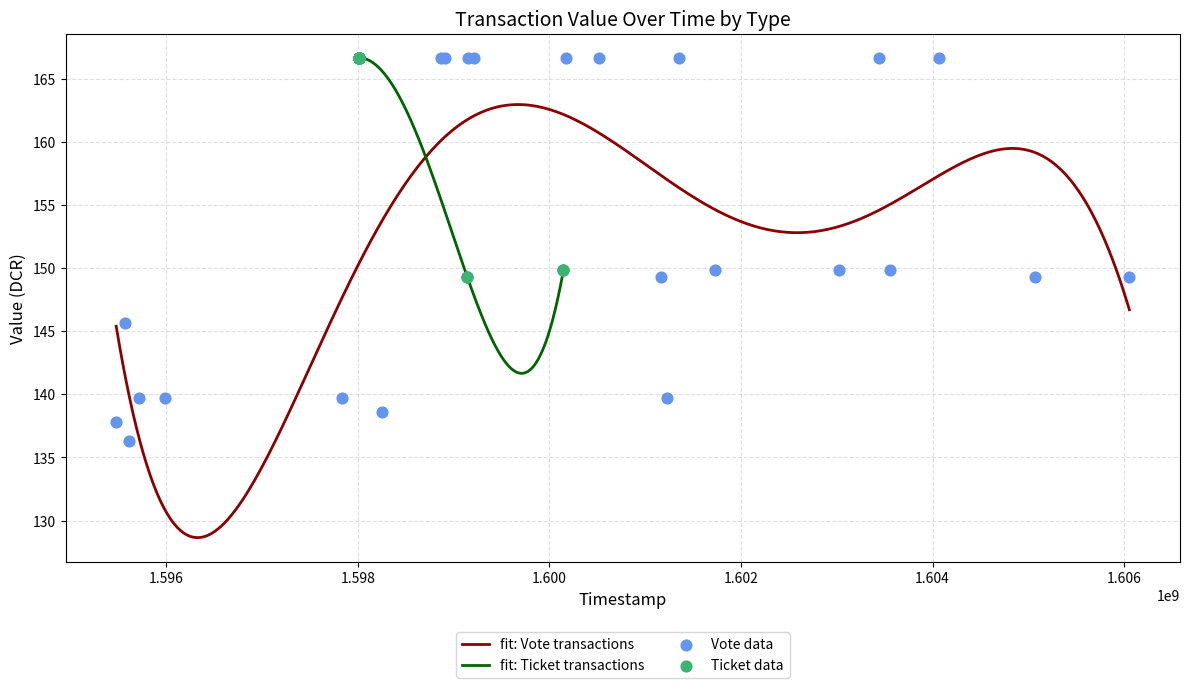

What is the total value across all series at 20?

303.0